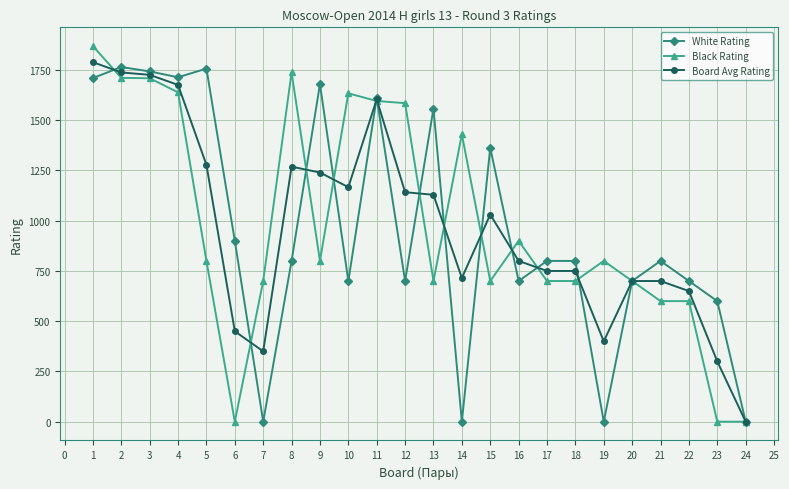

Rank the series at 8 from highest to lowest value.

Black Rating, Board Avg Rating, White Rating